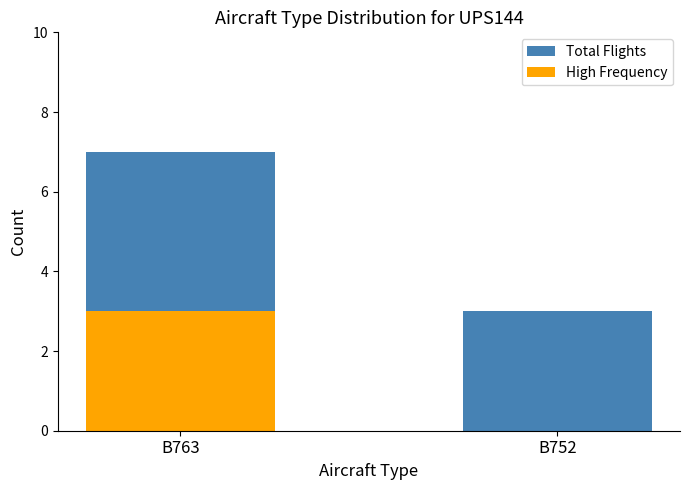

What is the value of the High Frequency bar at the 1st from the left?

3